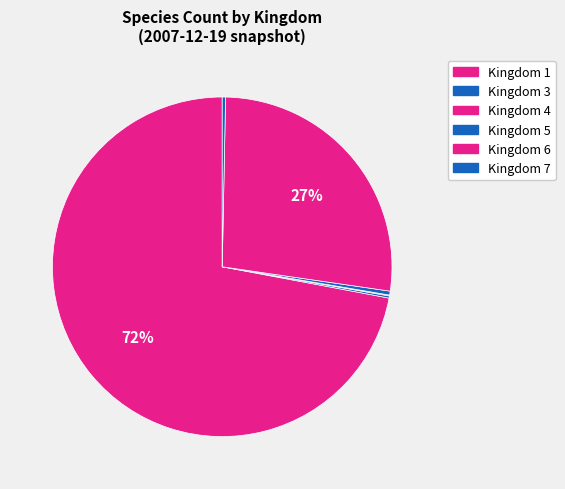

Which category accounts for the majority?

1